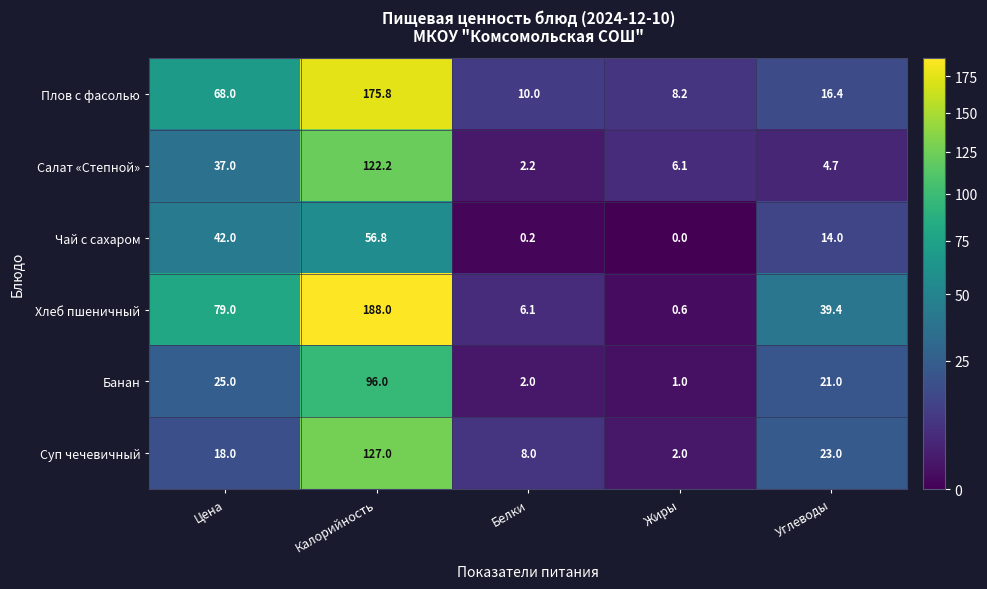

What is the difference between the second highest and minimum values in the Суп чечевичный series?

21.0